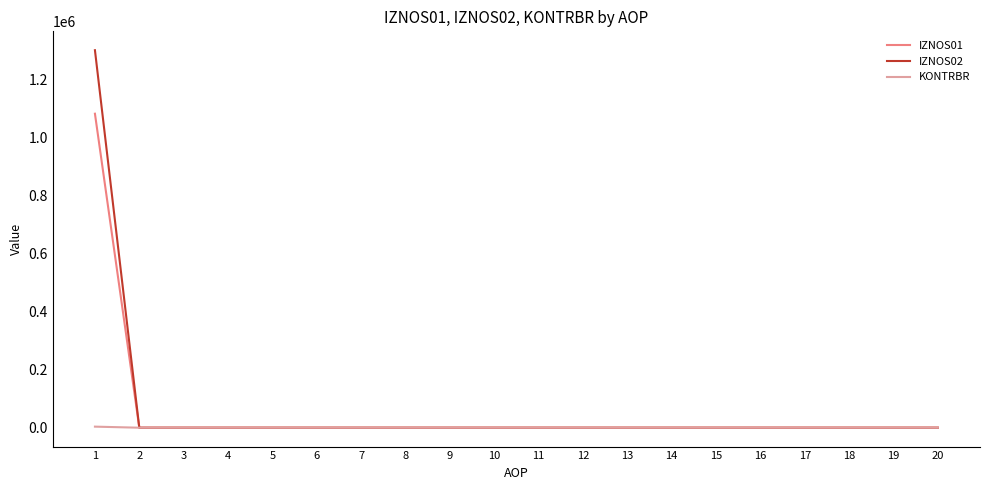

The value of IZNOS02 at 20 is 664264.6. True or false?

False